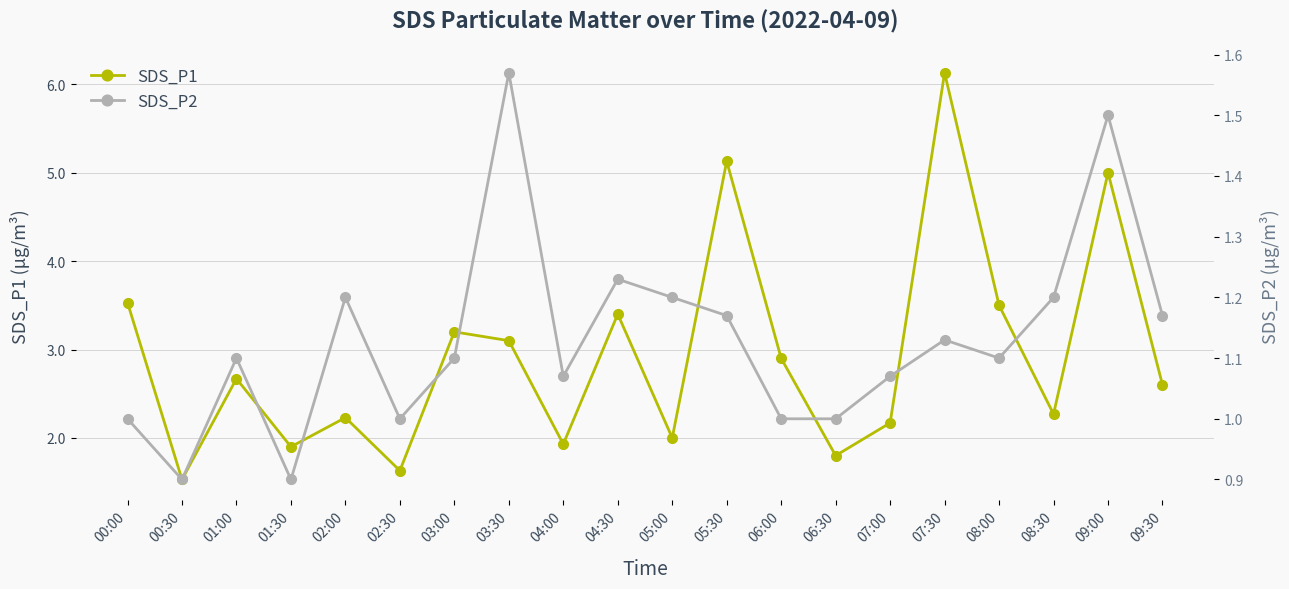

Reading left to right, list all the values displayed in this chart.

SDS_P1: 3.5	1.5	2.7	1.9	2.2	1.6	3.2	3.1	1.9	3.4	2.0	5.1	2.9	1.8	2.2	6.1	3.5	2.3	5.0	2.6
SDS_P2: 1.0	0.9	1.1	0.9	1.2	1.0	1.1	1.6	1.1	1.2	1.2	1.2	1.0	1.0	1.1	1.1	1.1	1.2	1.5	1.2